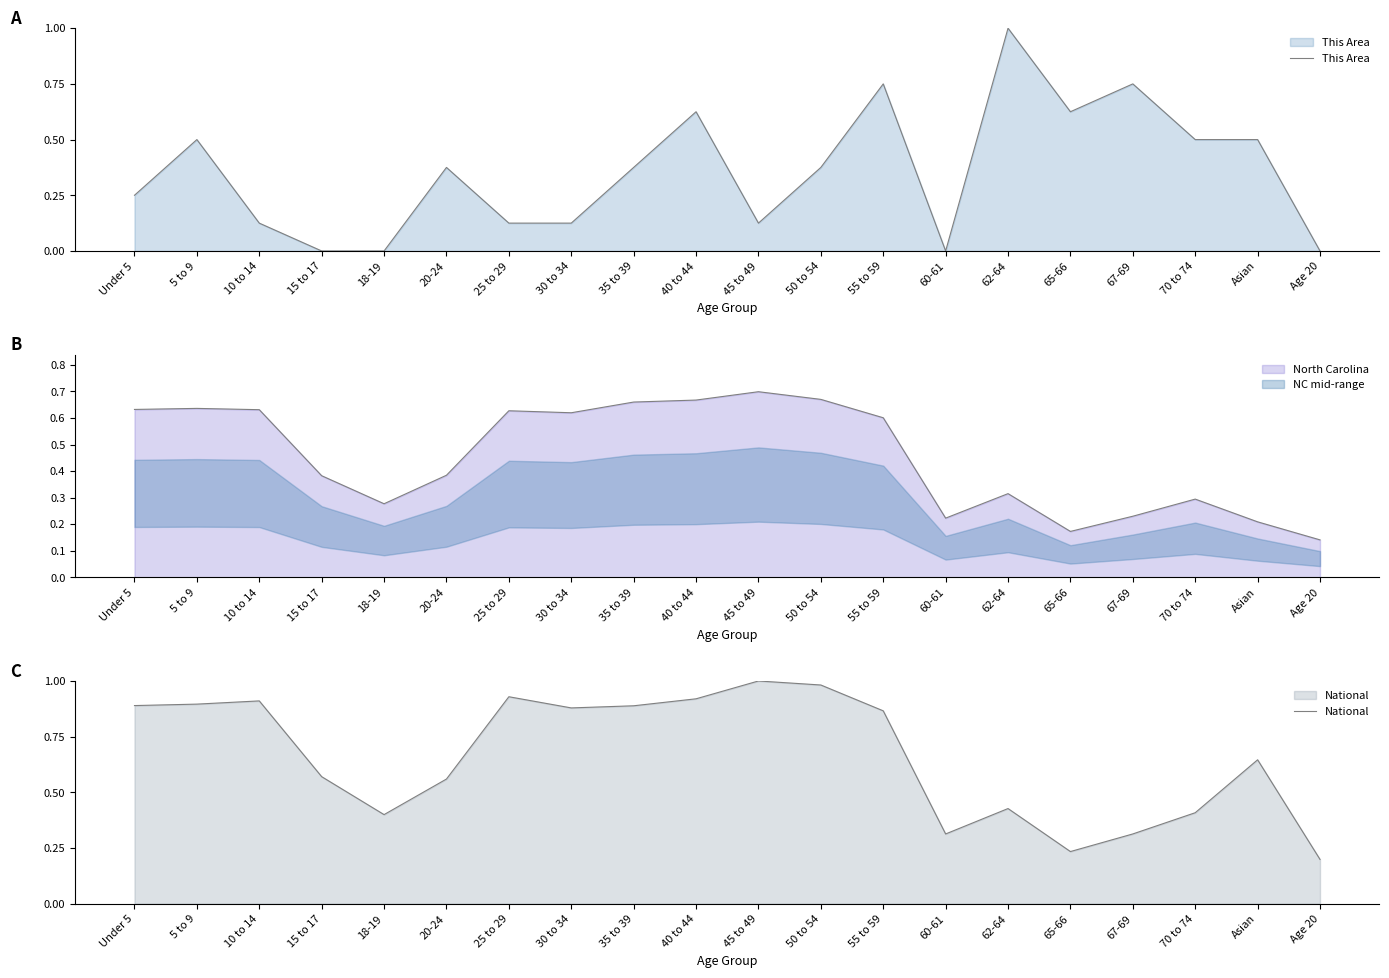

What is the difference between the maximum and minimum values in the National series?

0.8